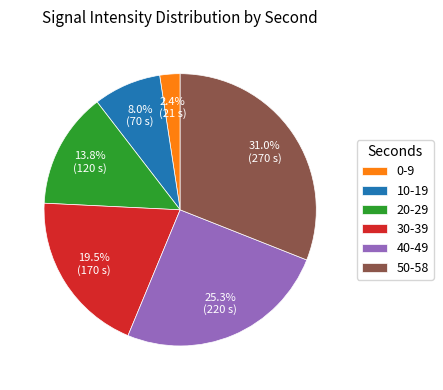

Does any single category account for the majority?

No